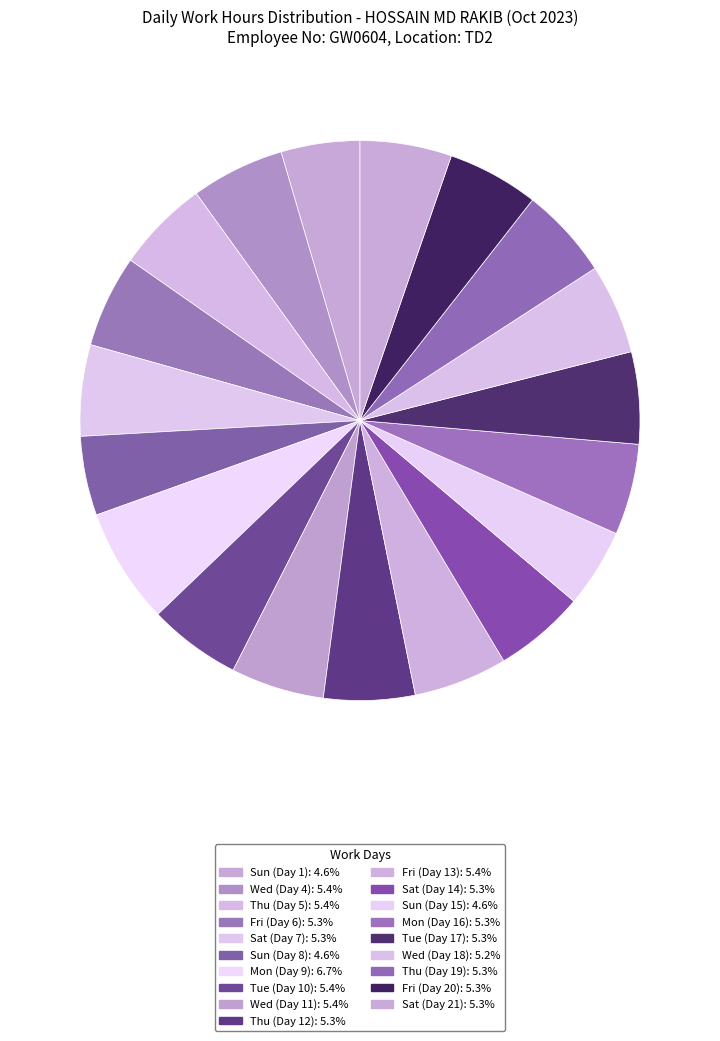

How many segments does this pie chart have?

19